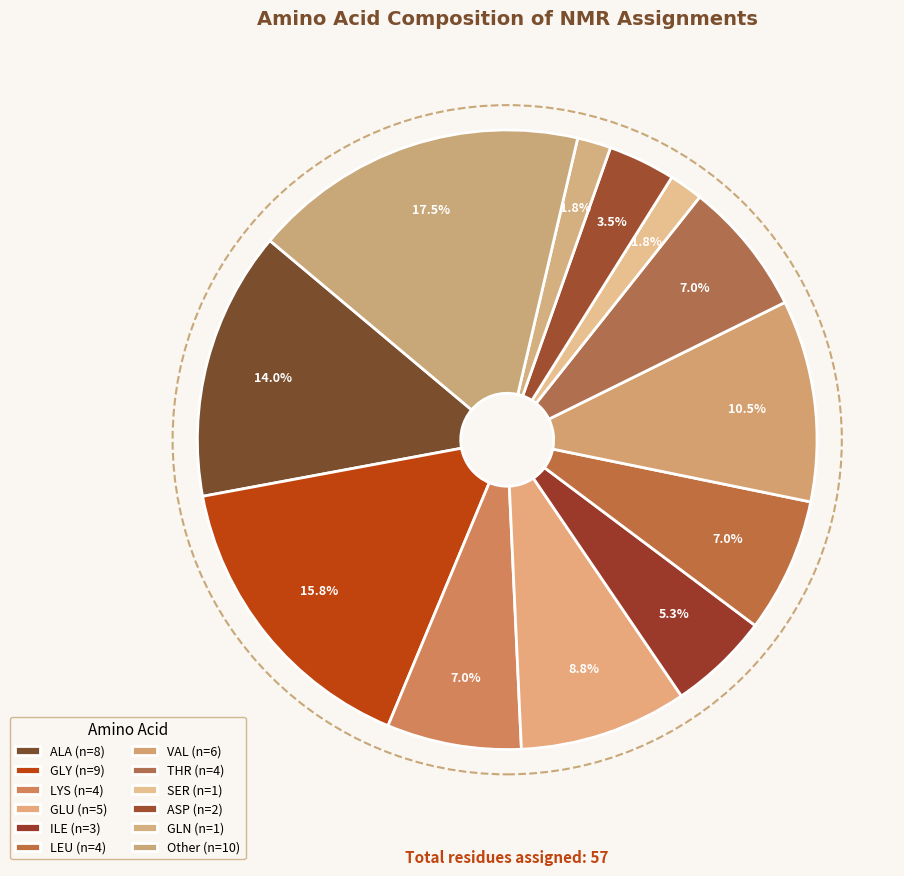

To the nearest percent, what percentage of the pie is GLY?

16%